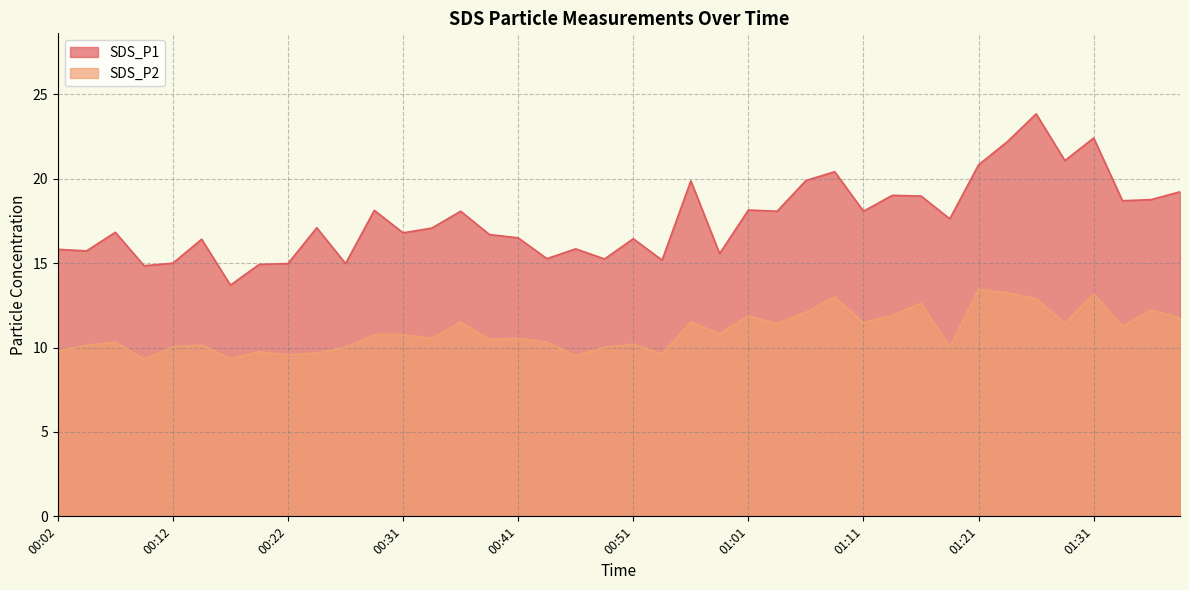

Where is SDS_P1 nearest to the value 18?

00:36